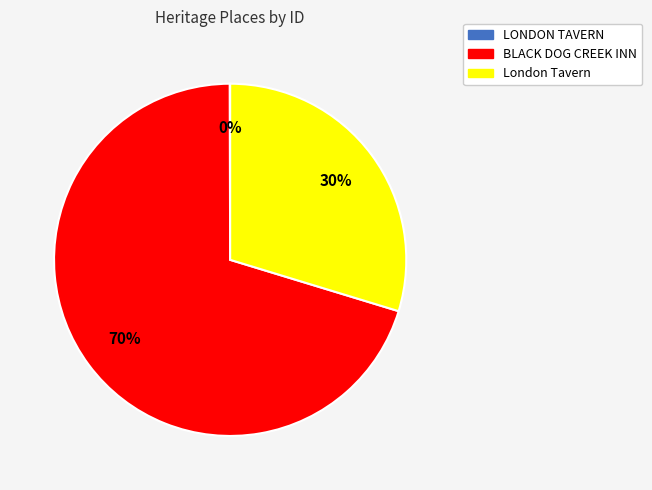

True or false: London Tavern accounts for 30% of the total.

True